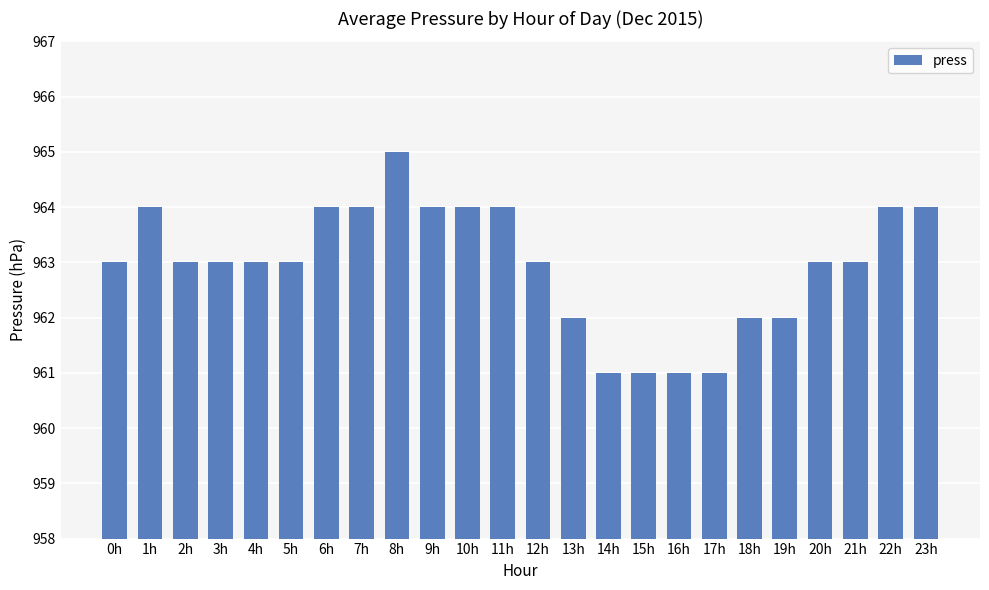

What is the label of the 2nd bar from the left?

1h